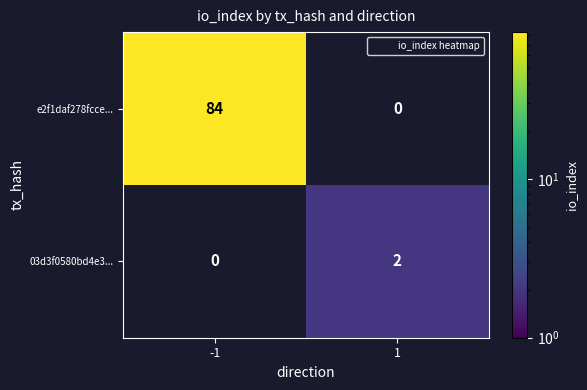

How many positive values does the 03d3f0580bd4e3... series have?

1